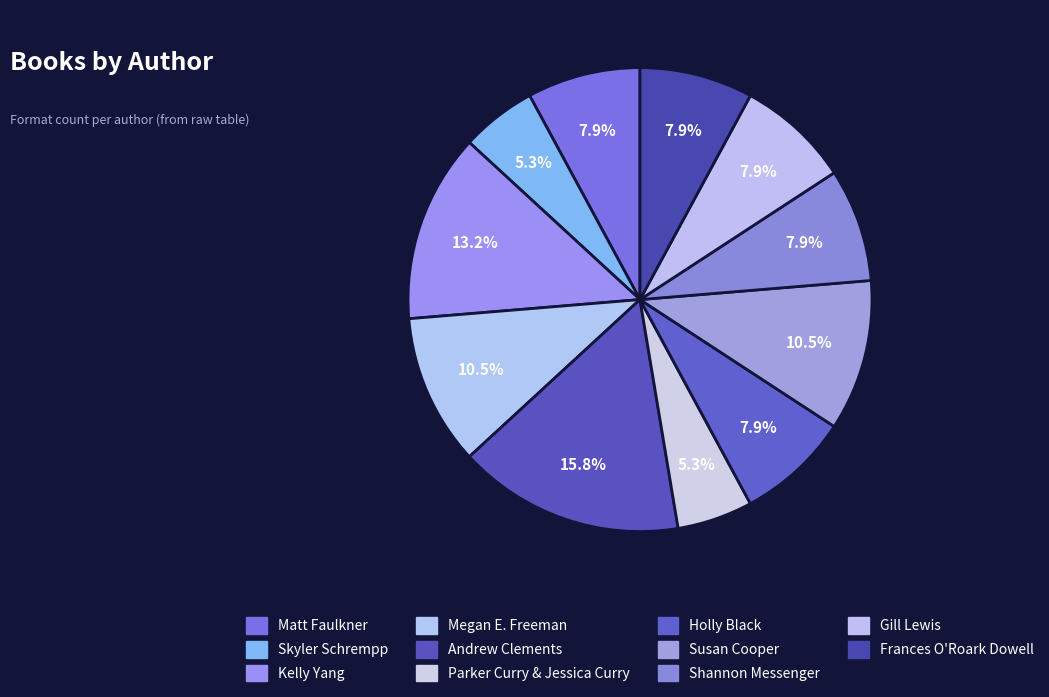

Is the sum of Frances O'Roark Dowell and Andrew Clements greater than half?

No